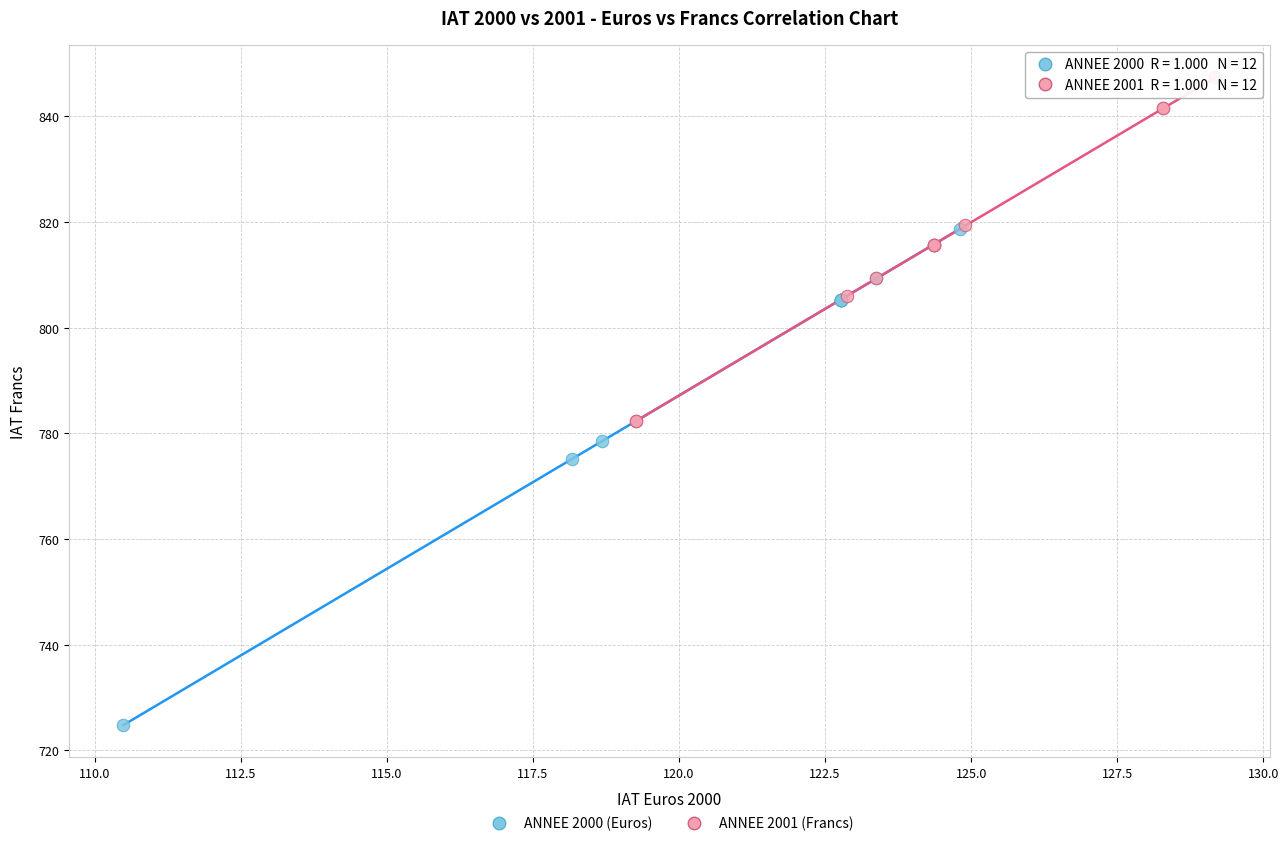

Which series has the largest Y range (max minus min)?

ANNEE 2000 (Euros)